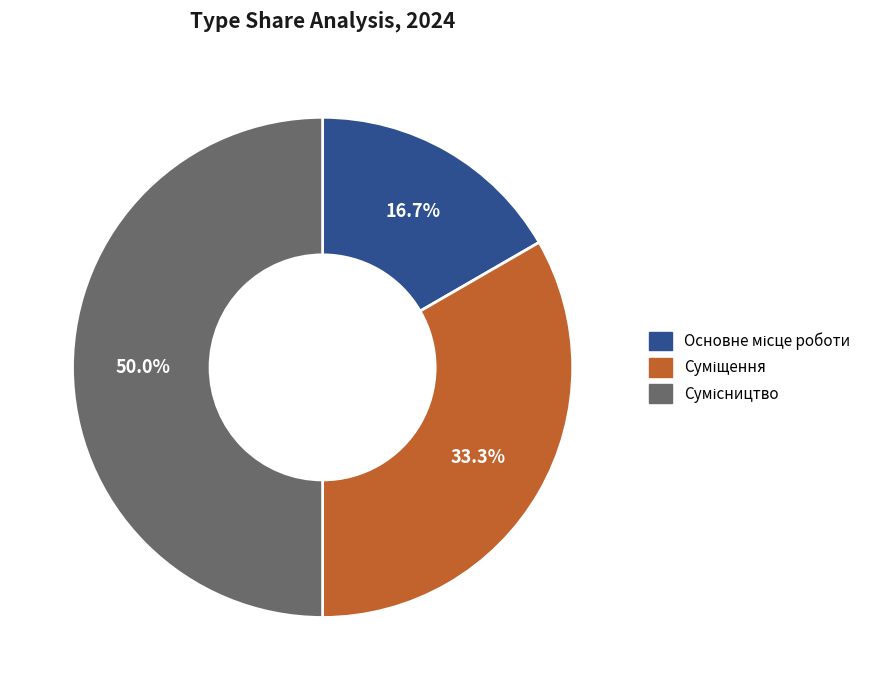

Which slice is the smallest?

Основне місце роботи